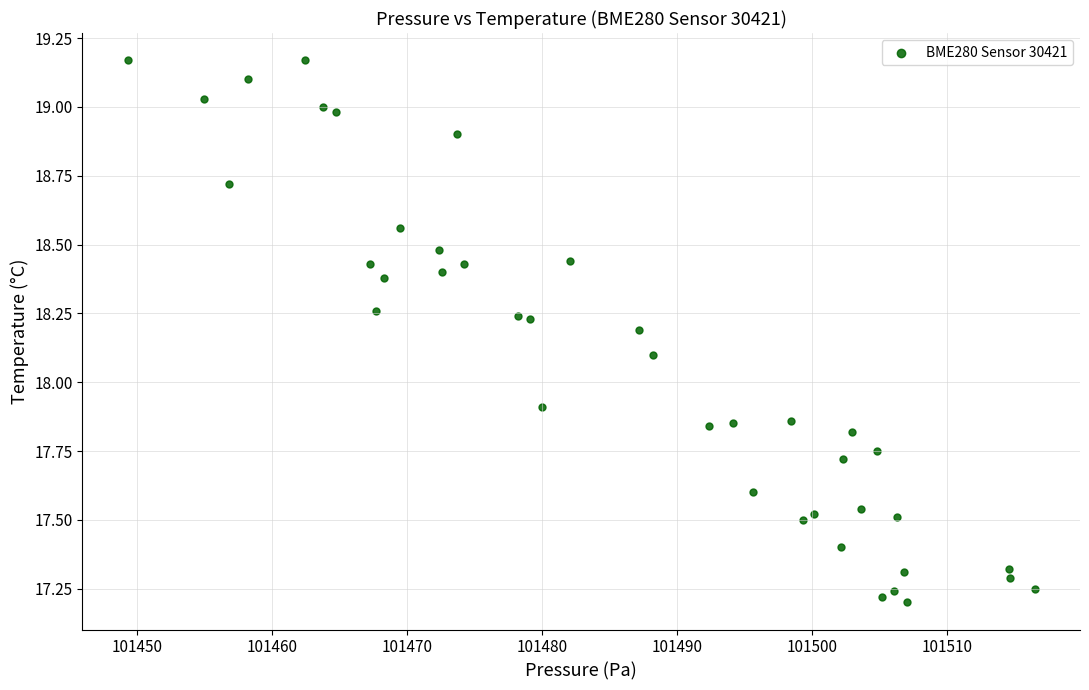

What is the range of Y values (max minus min)?

2.0